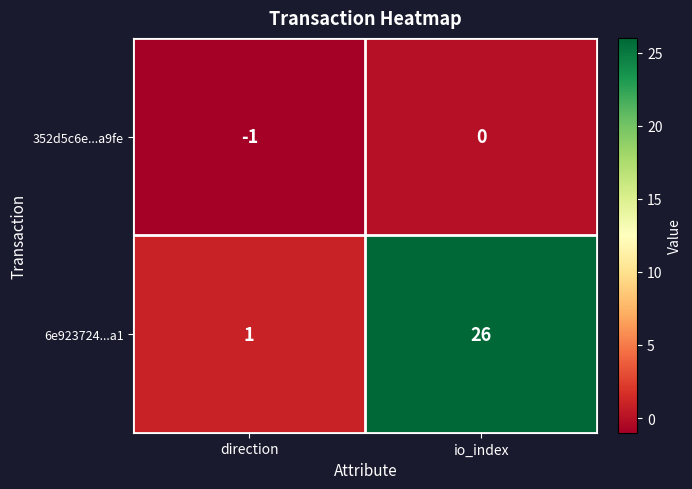

What is the maximum value shown in the chart?

26